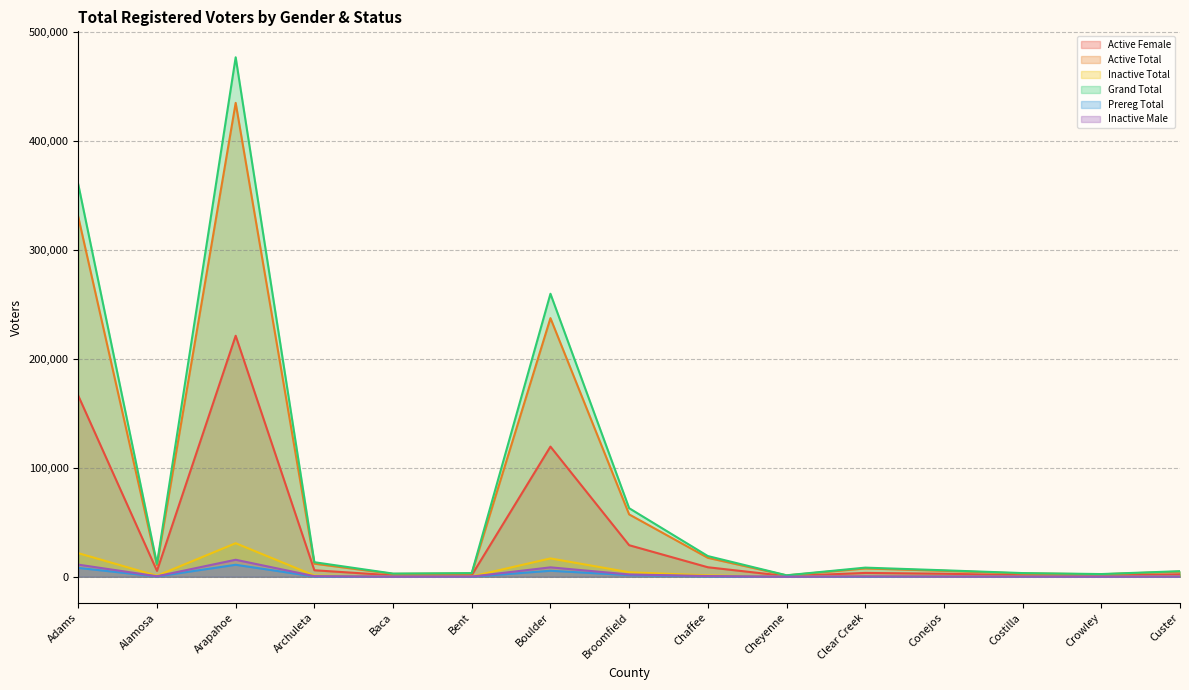

At which category is the sum across all series the highest?

Arapahoe